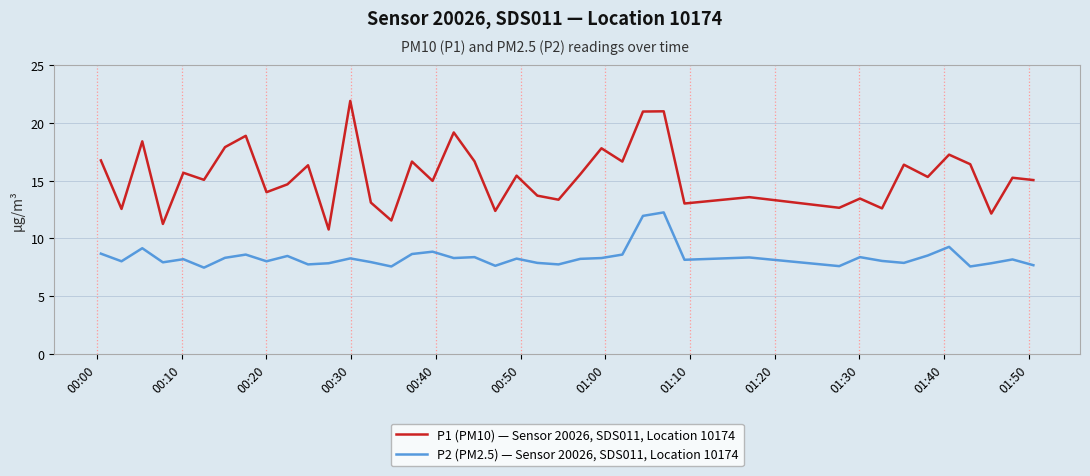

Rank the series by their maximum value, from lowest to highest.

P2 (PM2.5) — Sensor 20026, SDS011, Location 10174, P1 (PM10) — Sensor 20026, SDS011, Location 10174